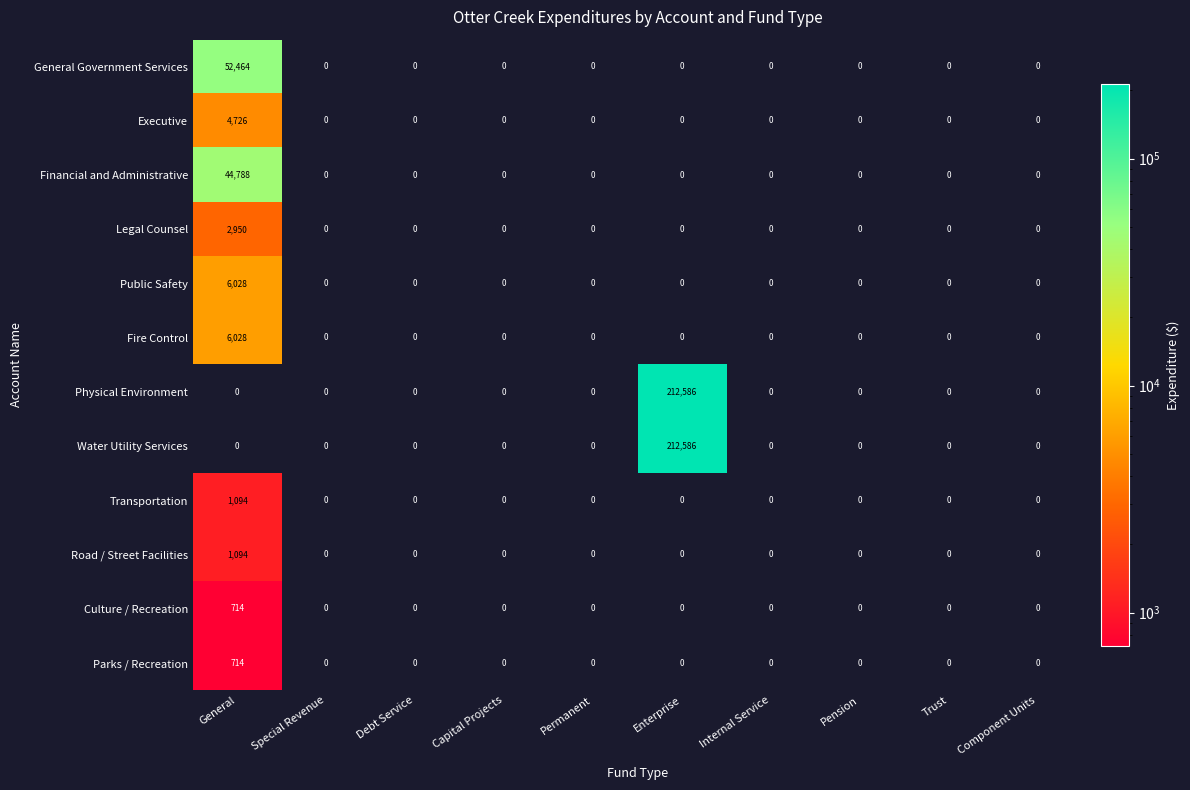

How many series are shown in this chart?

12